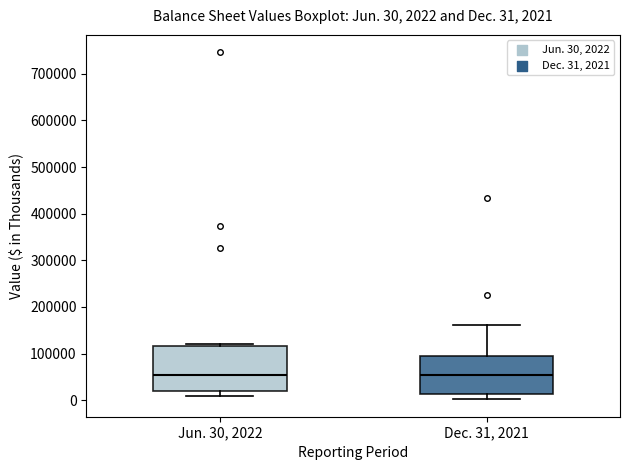

Comparing the boxes themselves (not the whiskers), which one is the tallest?

Jun. 30, 2022